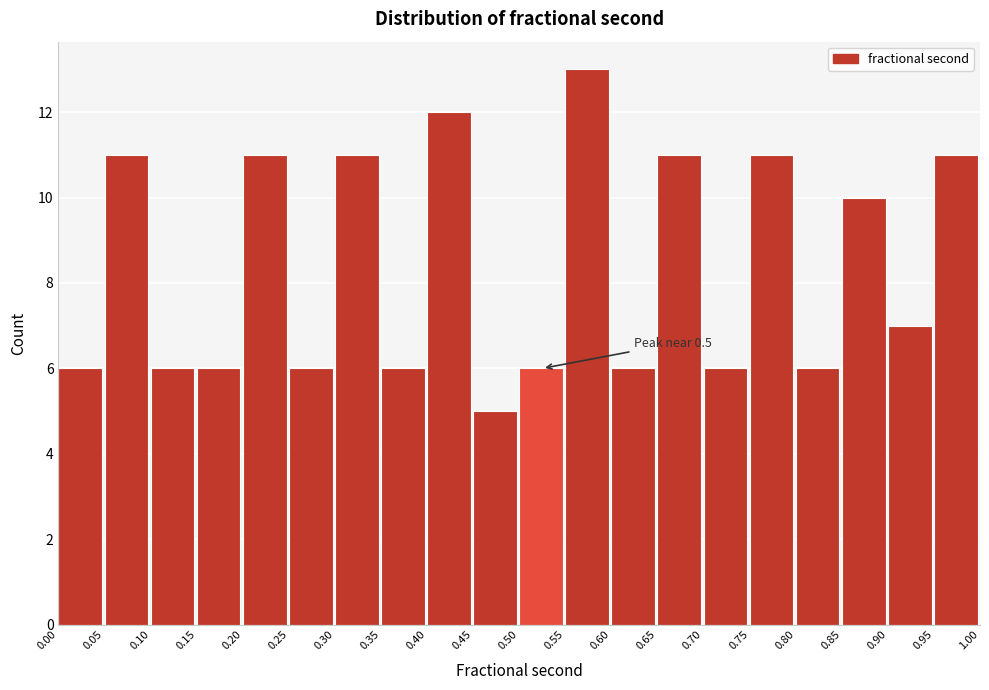

Which range on the x-axis has the tallest bar?

0.55 to 0.60